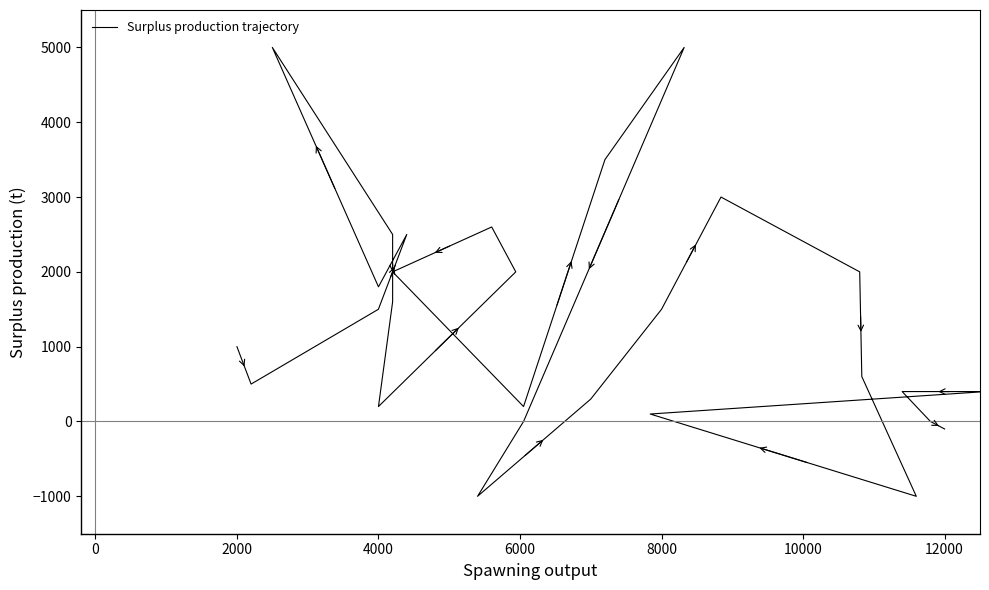

What is the difference between the maximum and minimum values?

6000